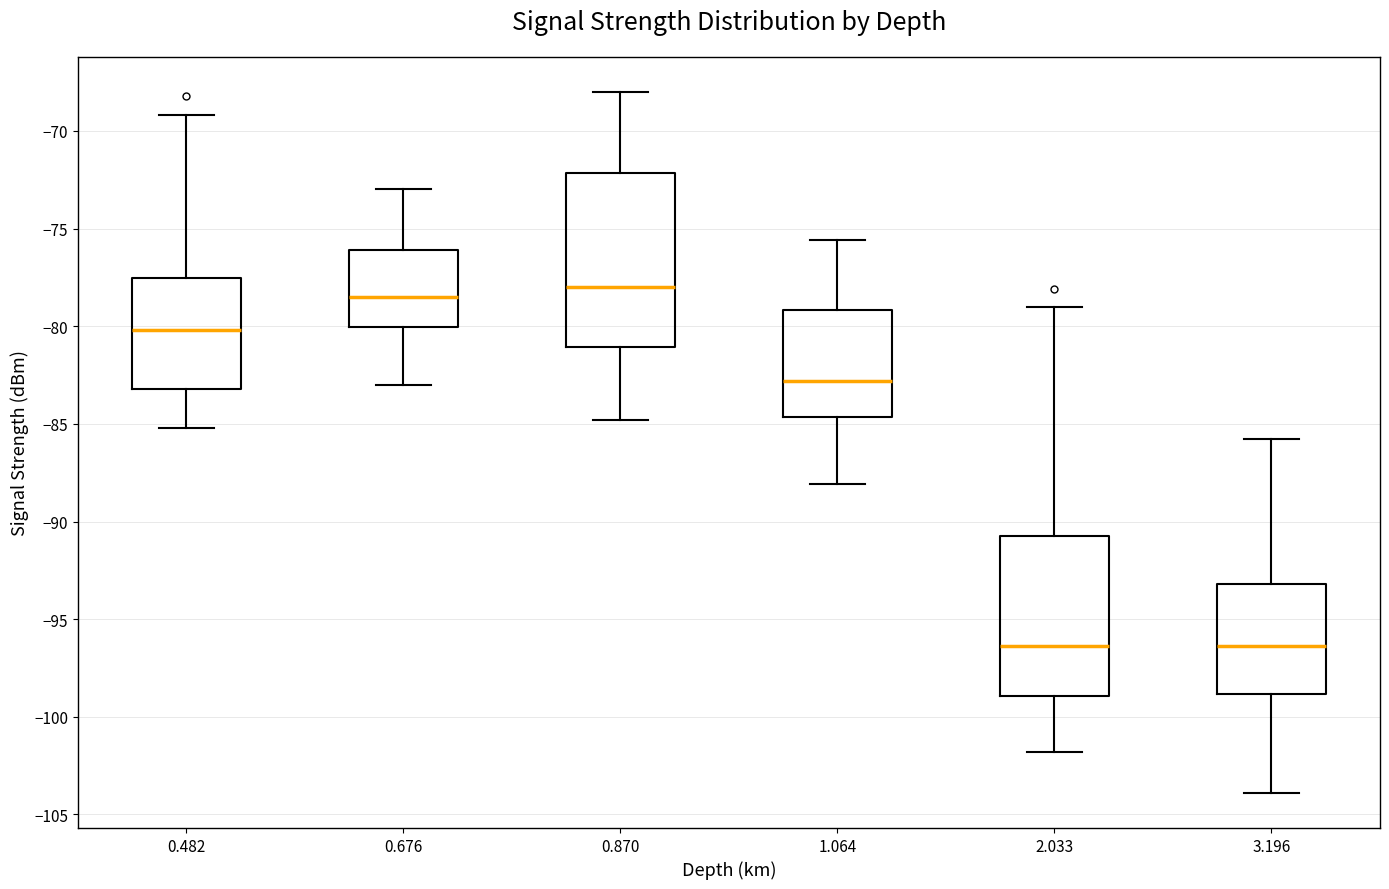

Reading left to right, transcribe this box plot: for each box, give where its median line is, the range the box spans, and where its two whiskers end, as read against the y-axis. The values are not printed on the chart, so give them approximately, as read against the axis.

0.482: median -80.0, box -83.0 to -77.5, whiskers -85.0 to -69.0
0.676: median -78.5, box -80.0 to -76.0, whiskers -83.0 to -73.0
0.870: median -78.0, box -81.0 to -72.0, whiskers -85.0 to -68.0
1.064: median -83.0, box -84.5 to -79.0, whiskers -88.0 to -75.5
2.033: median -96.5, box -99.0 to -90.5, whiskers -102.0 to -79.0
3.196: median -96.5, box -99.0 to -93.0, whiskers -104.0 to -86.0